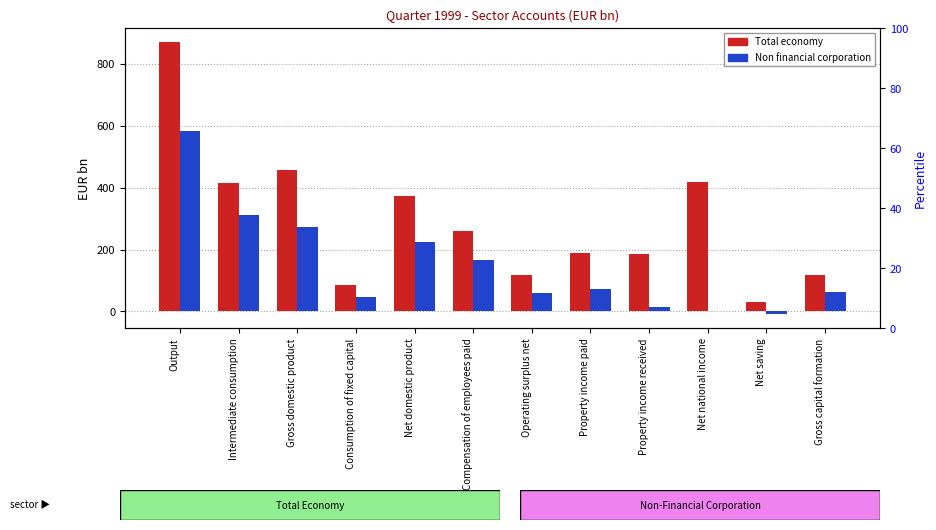

Rank the categories by Total economy value from lowest to highest.

Net saving, Consumption of fixed capital, Operating surplus net, Gross capital formation, Property income received, Property income paid, Compensation of employees paid, Net domestic product, Intermediate consumption, Net national income, Gross domestic product, Output